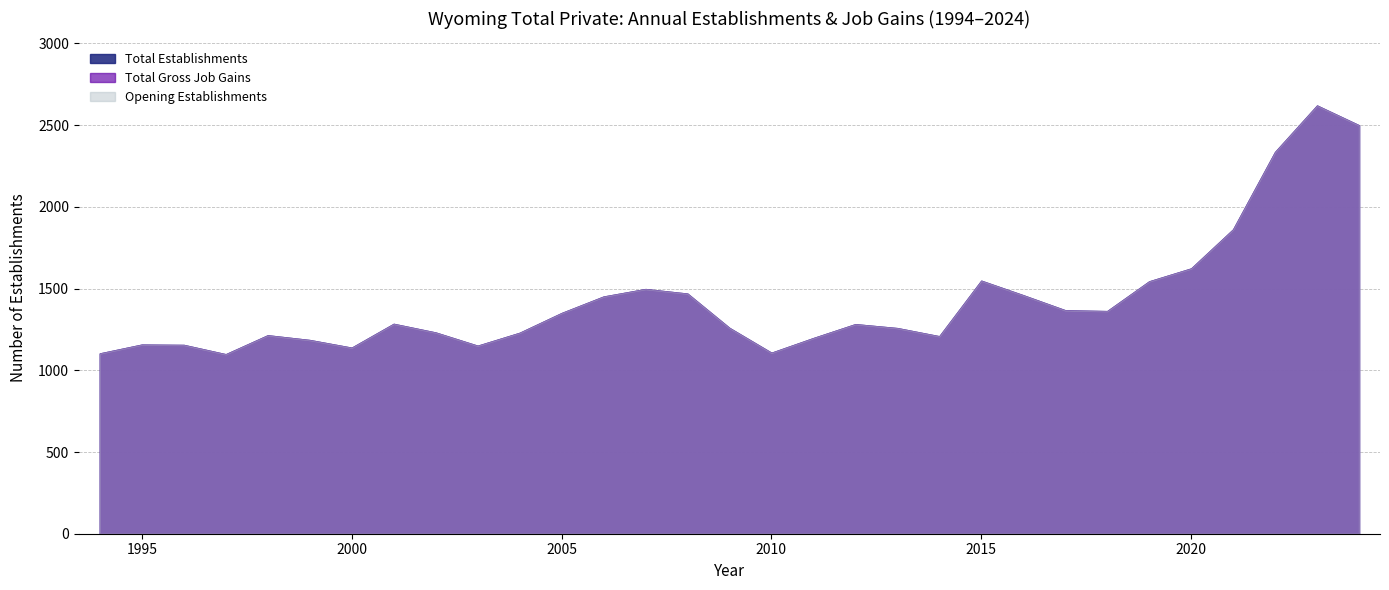

The Total Gross Job Gains series shows 895 at 2005. True or false?

False